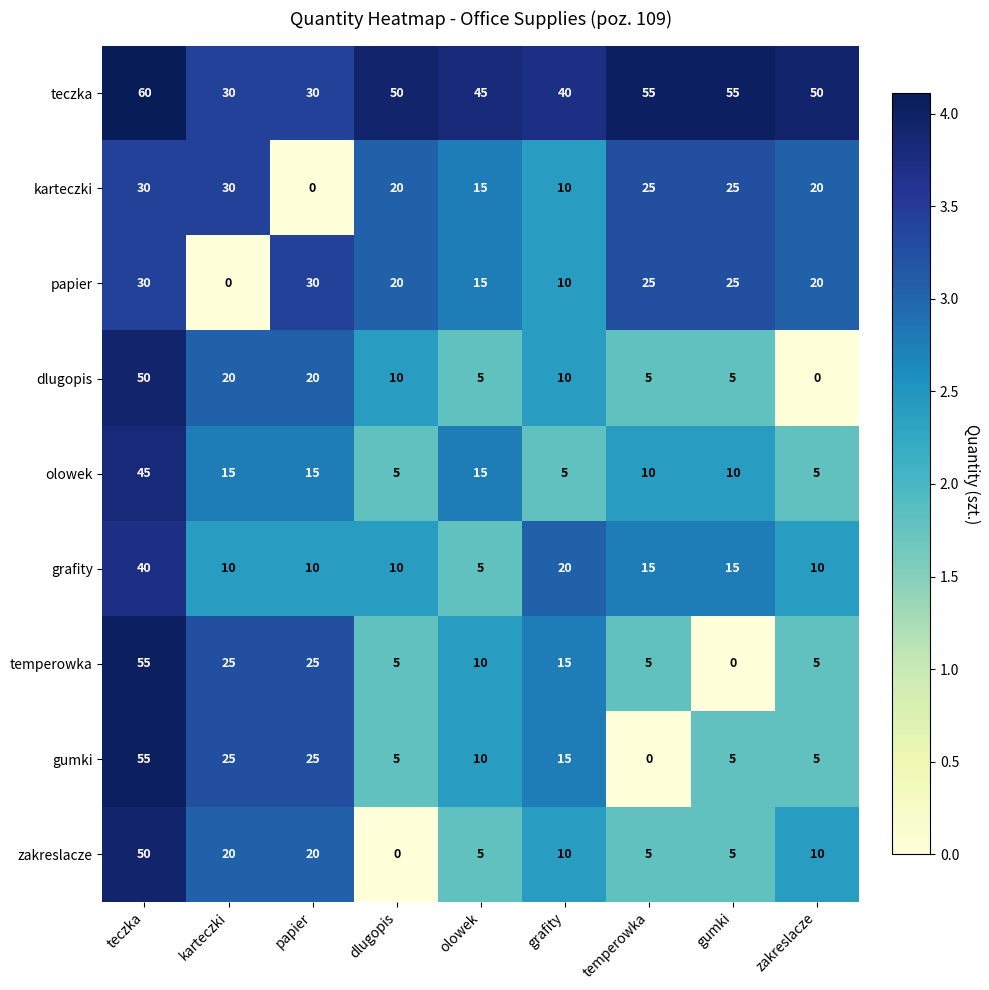

What is the difference between the highest and lowest values at teczka?

30